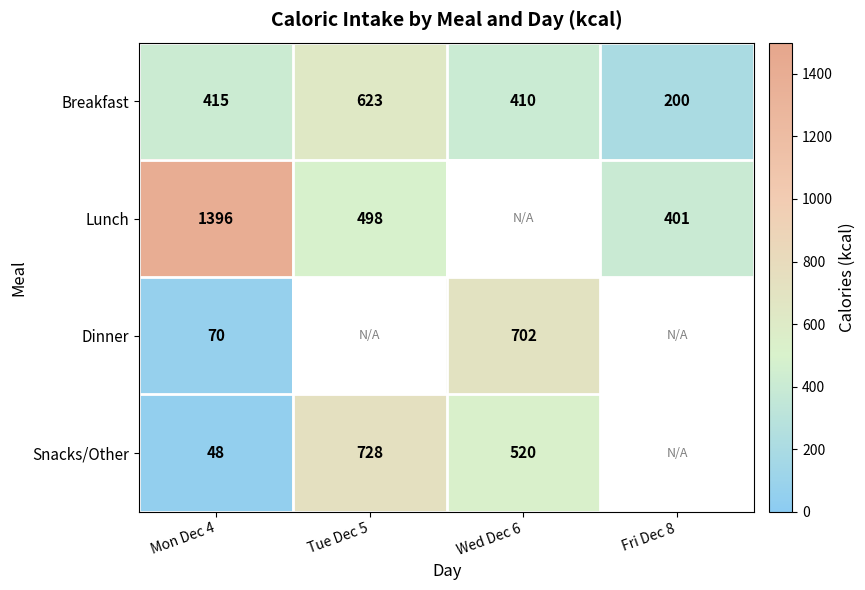

True or false: Snacks/Other has a value of 728 at Tue Dec 5.

True